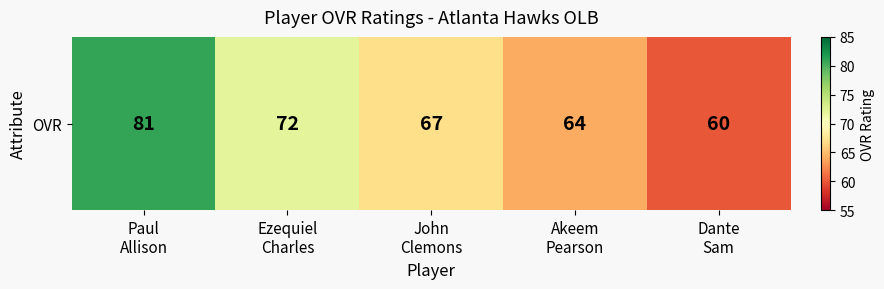

List the labels in order of value, largest first.

Paul
Allison, Ezequiel
Charles, John
Clemons, Akeem
Pearson, Dante
Sam